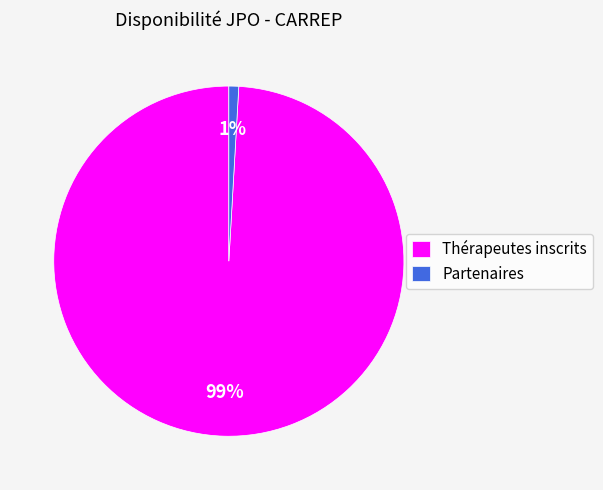

True or false: Partenaires accounts for 11% of the total.

False